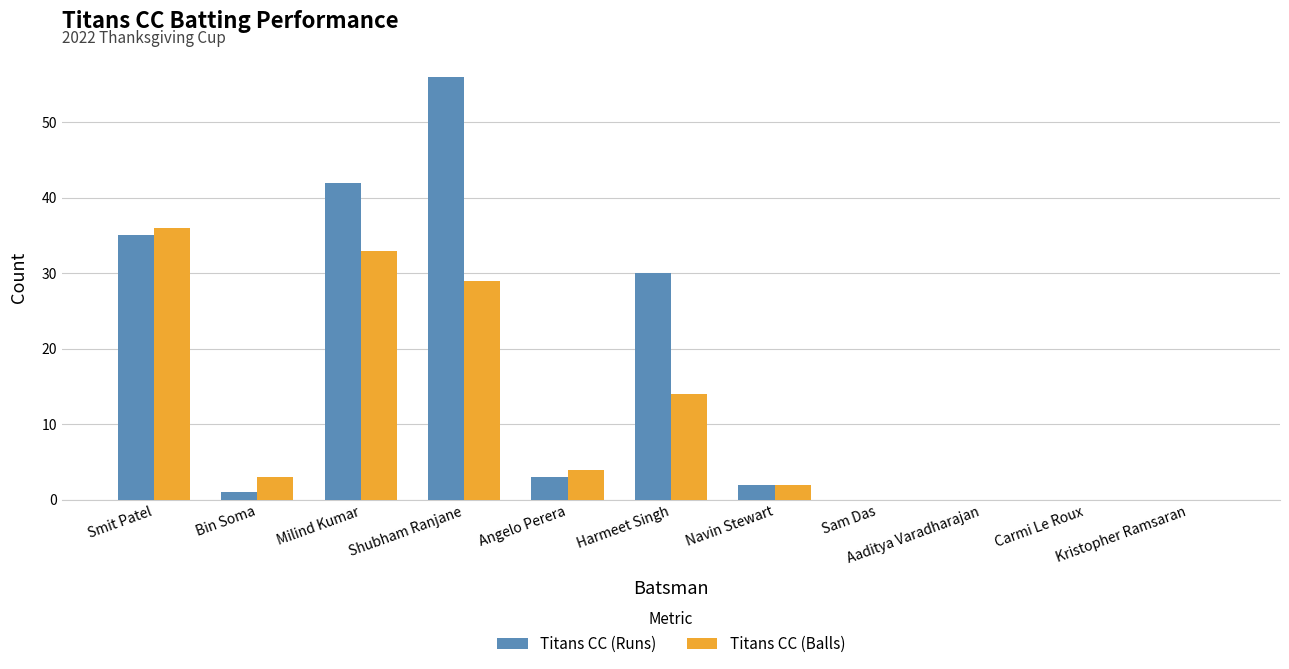

Are the bars horizontal?

No